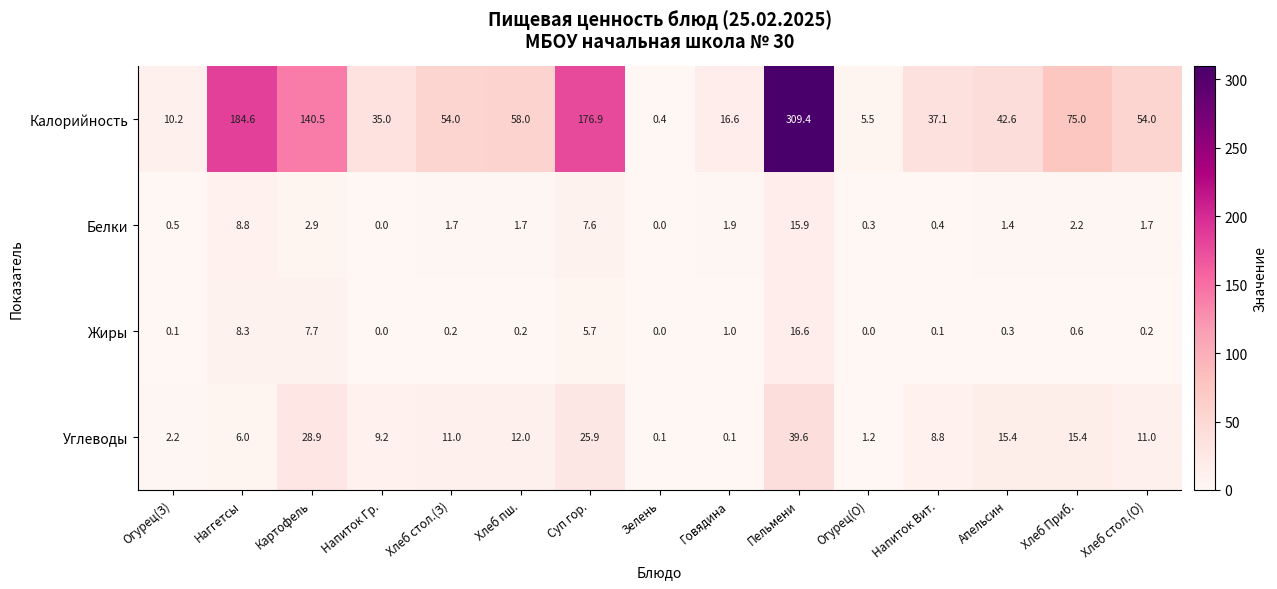

Which label corresponds to the largest value in the chart?

Пельмени